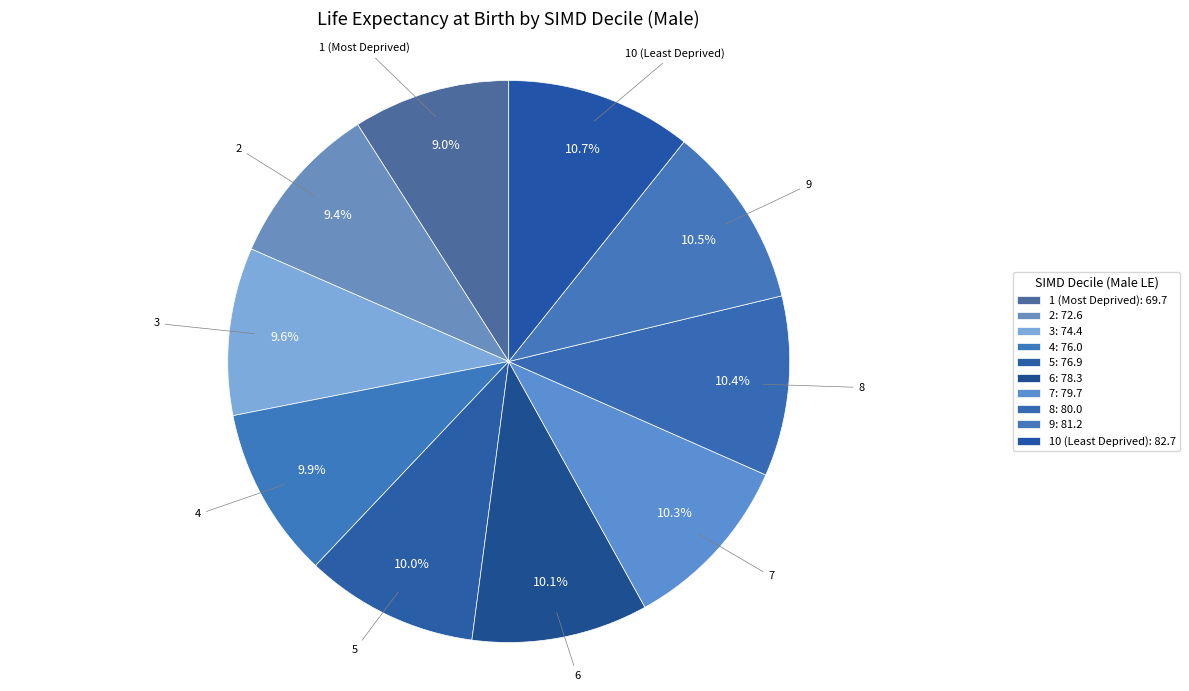

What is the smallest slice in the pie chart?

1 (Most Deprived)